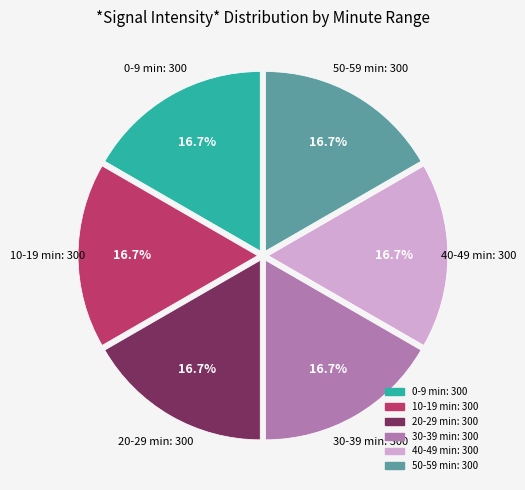

Does any single category account for the majority?

No